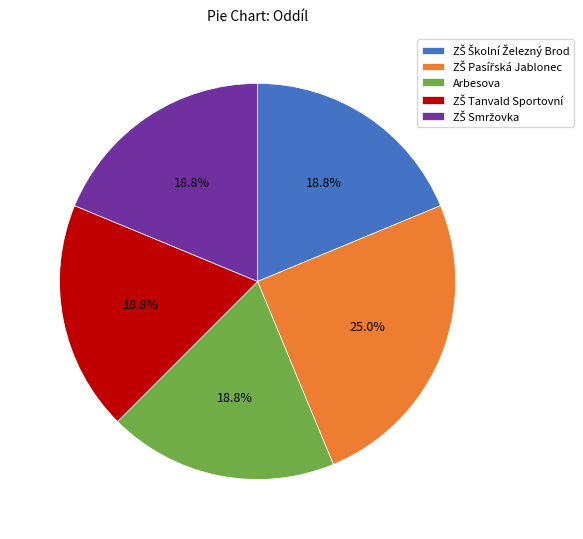

Is there a majority slice in this chart?

No